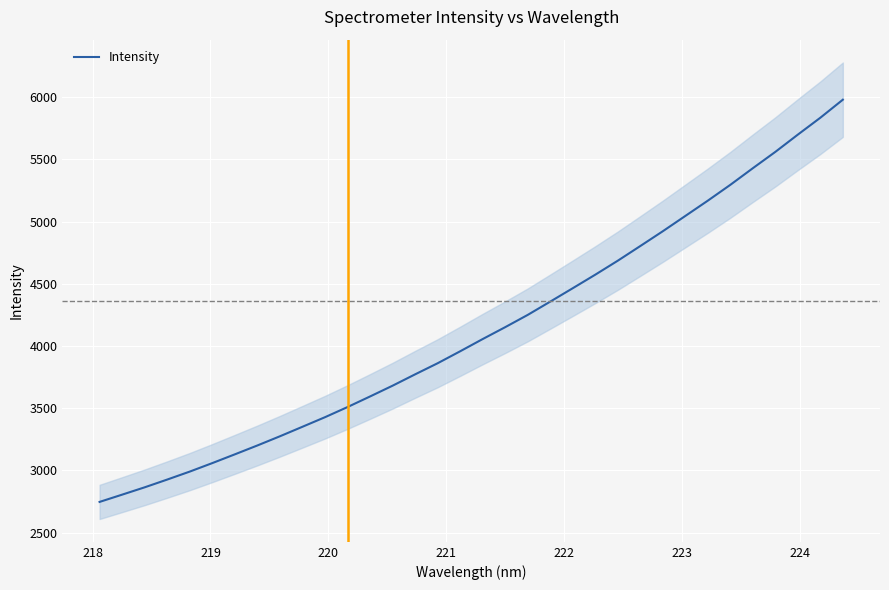

What is the highest value of the Intensity series?

5978.6